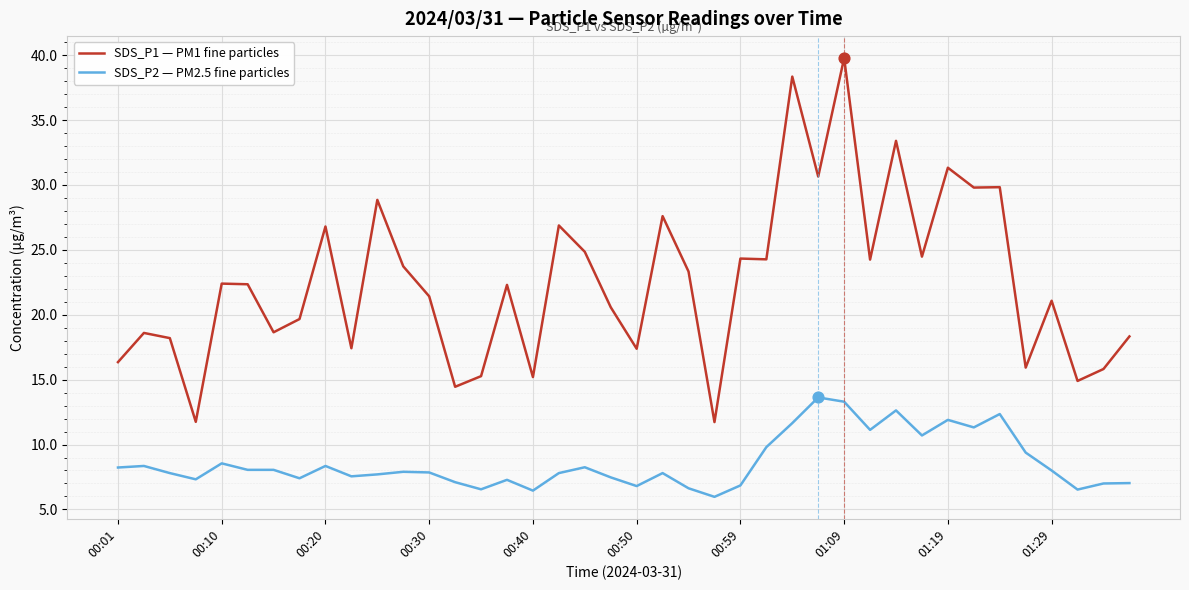

Which series has the widest spread of values?

SDS_P1 — PM1 fine particles